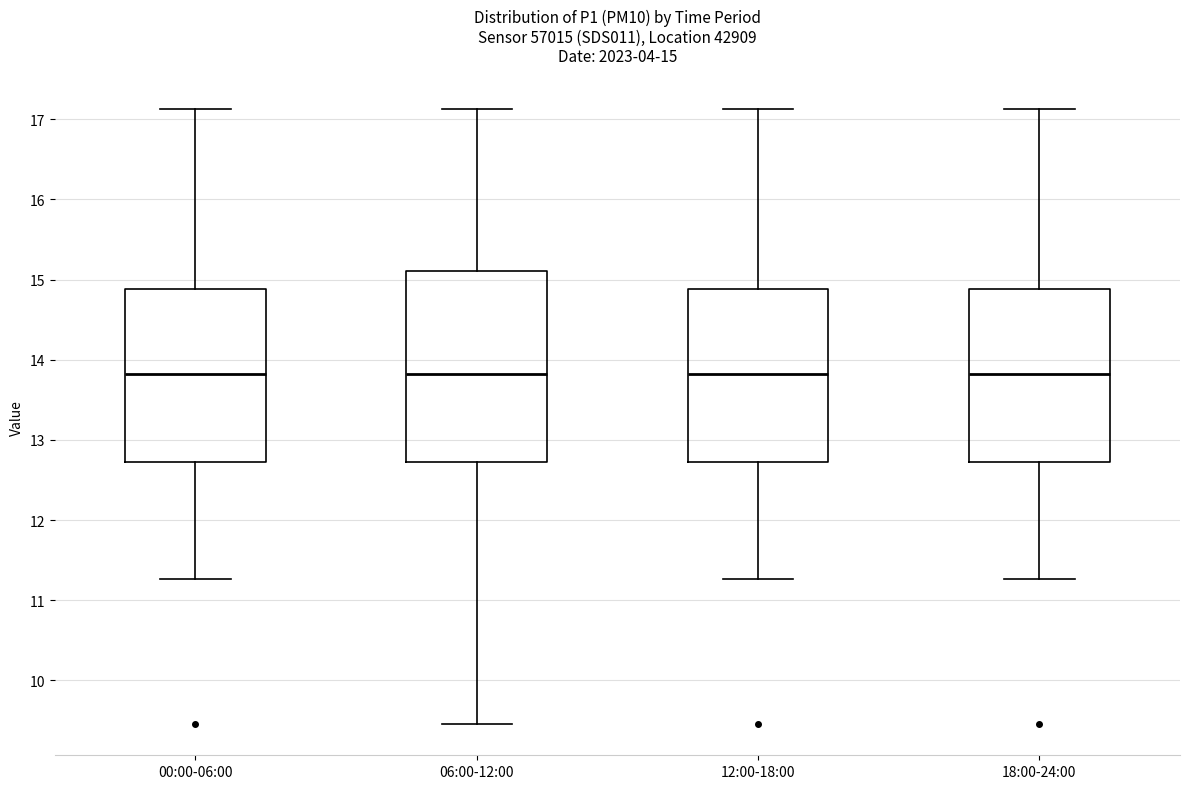

Comparing the boxes themselves (not the whiskers), which one is the tallest?

06:00-12:00